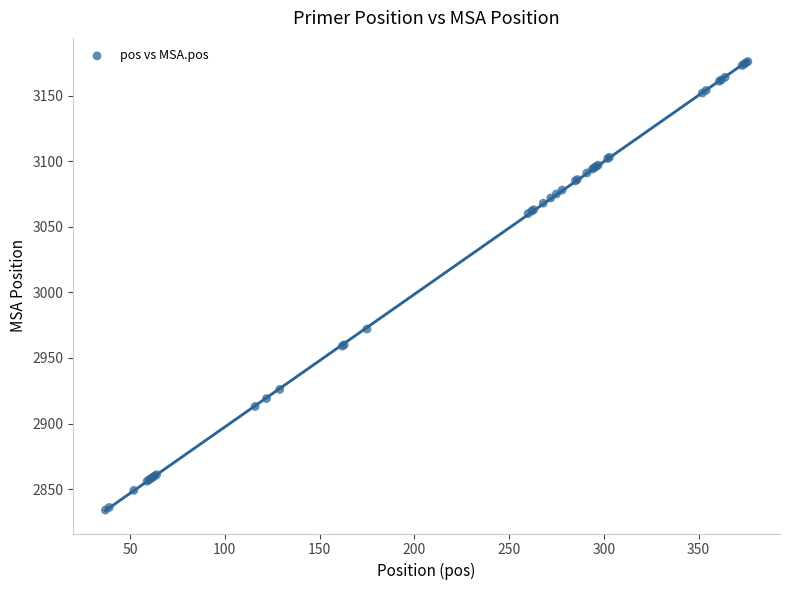

What Y value in the scatter plot is closest to 3005?

2972